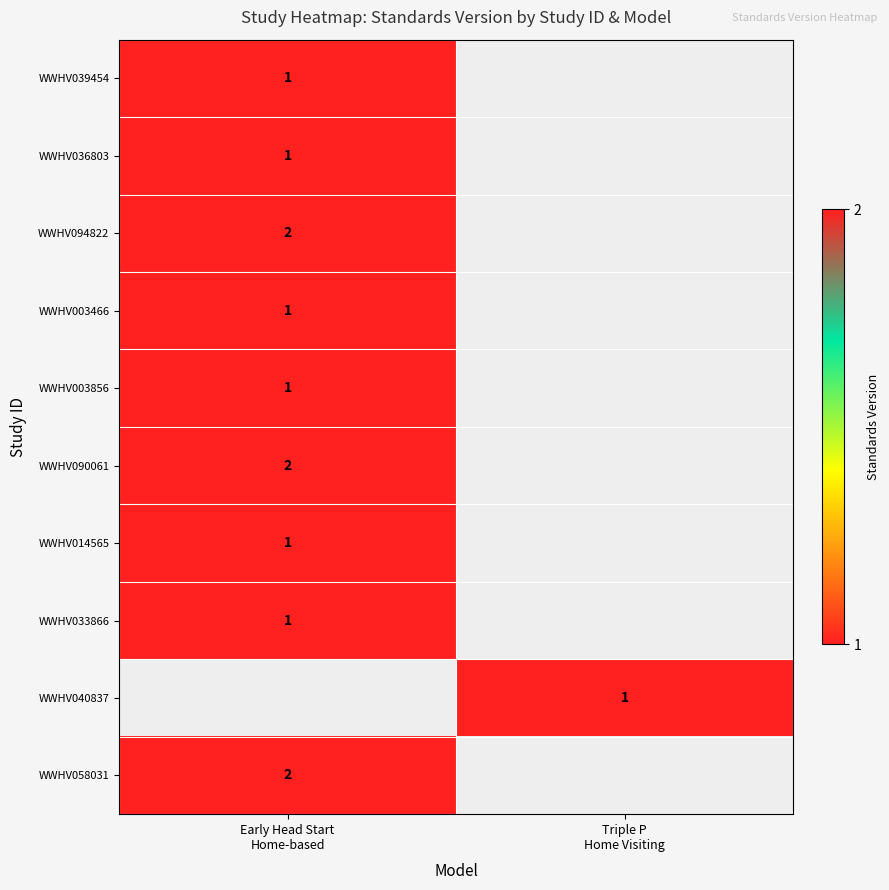

At Triple P Home Visiting, list the series in order from smallest to largest.

WWHV039454, WWHV036803, WWHV094822, WWHV003466, WWHV003856, WWHV090061, WWHV014565, WWHV033866, WWHV040837, WWHV058031